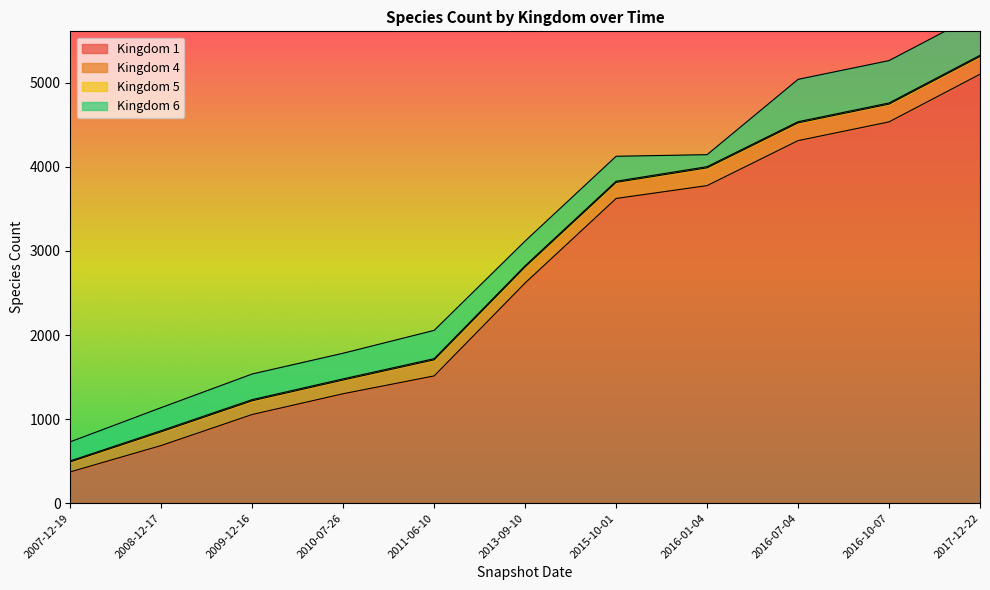

Between 2015-10-01 and 2016-07-04, which is larger?

2016-07-04